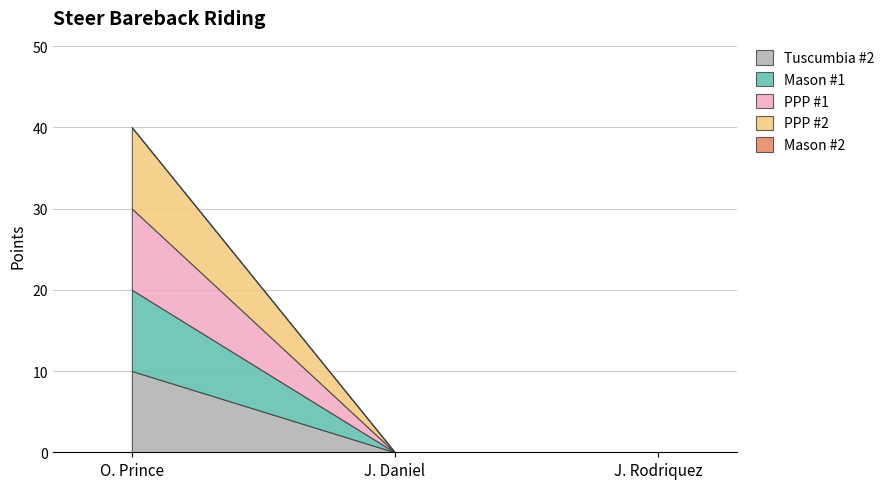

Does the chart have visible grid lines?

Yes